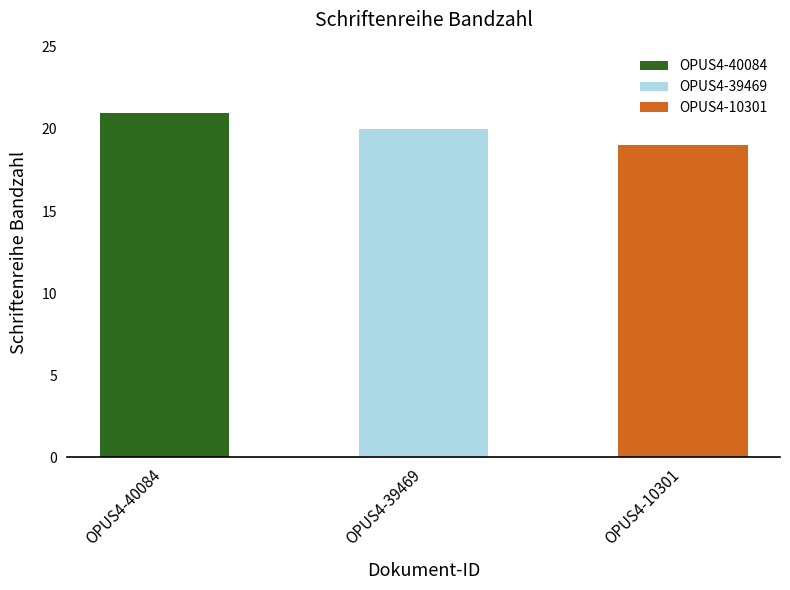

How many bars are there in total?

3